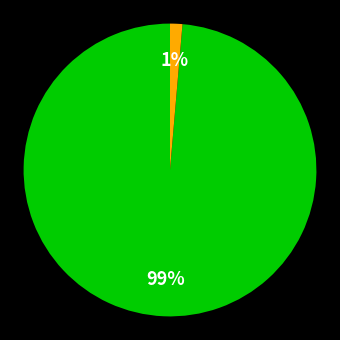

How many segments does this pie chart have?

2